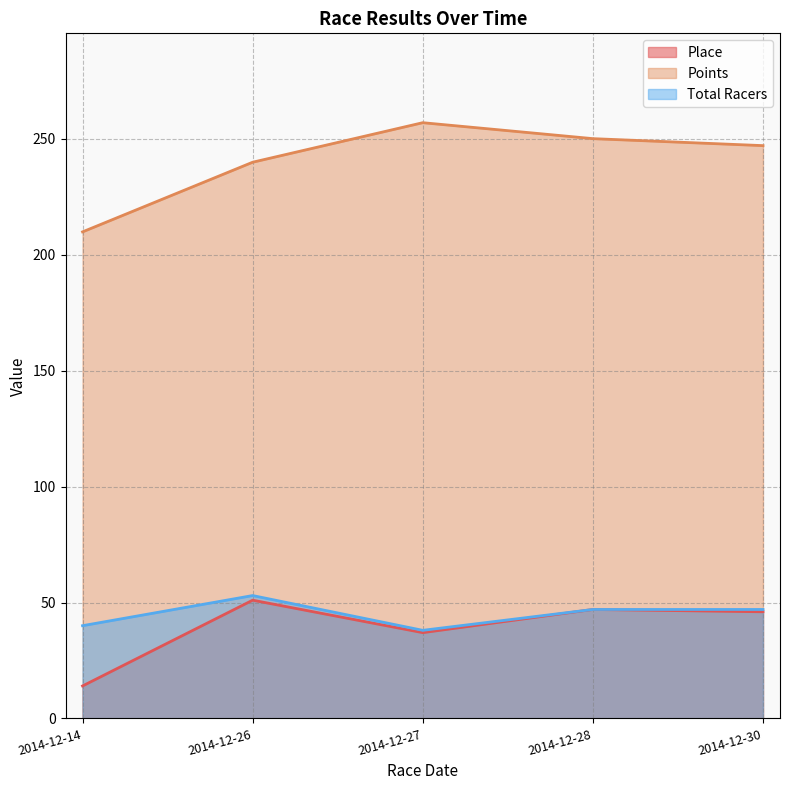

How many series are shown in this chart?

3